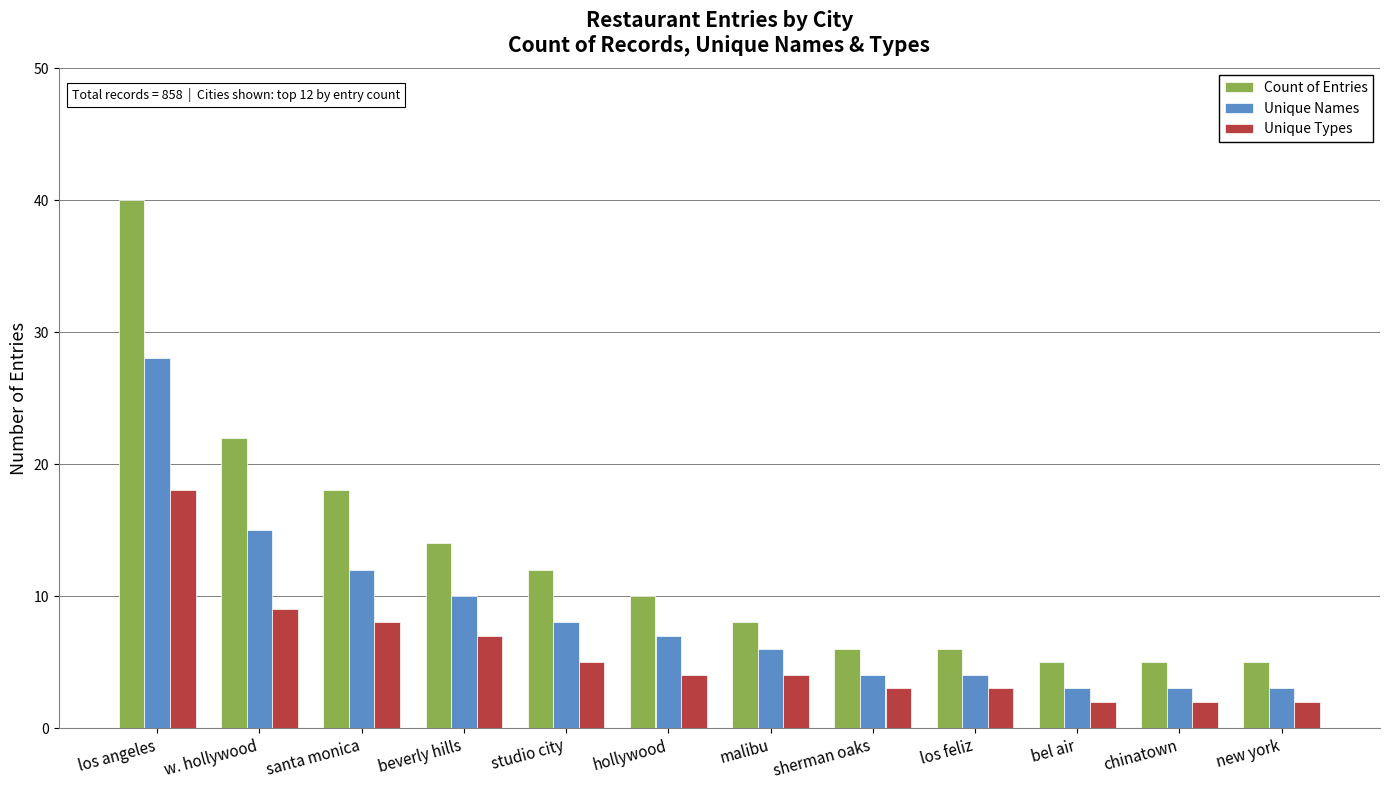

What position from the left is malibu?

7